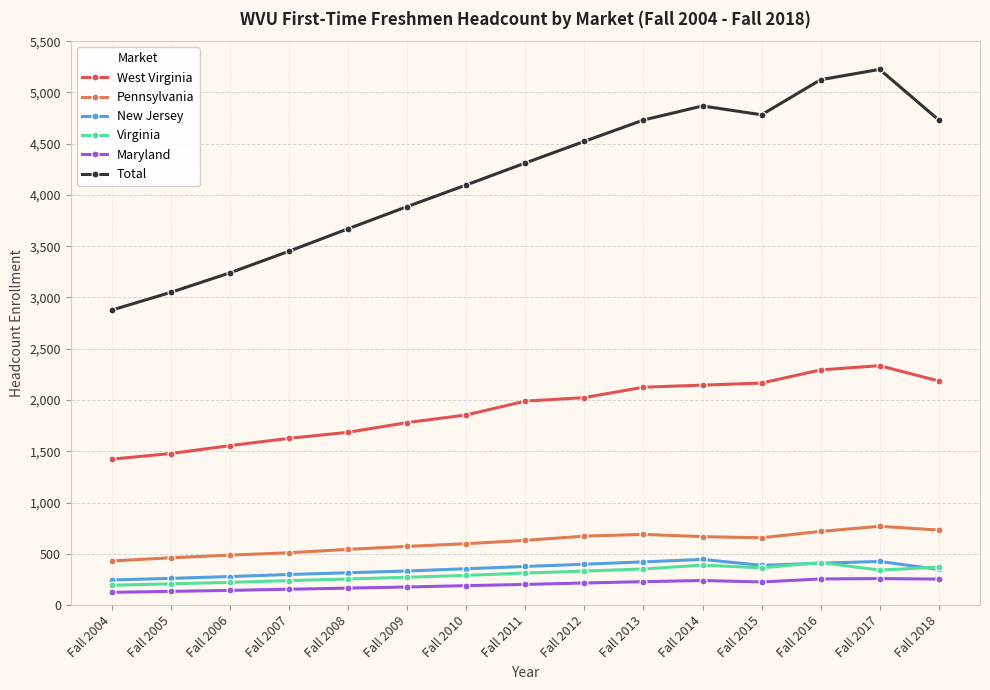

Which series has the largest range (max minus min)?

Total